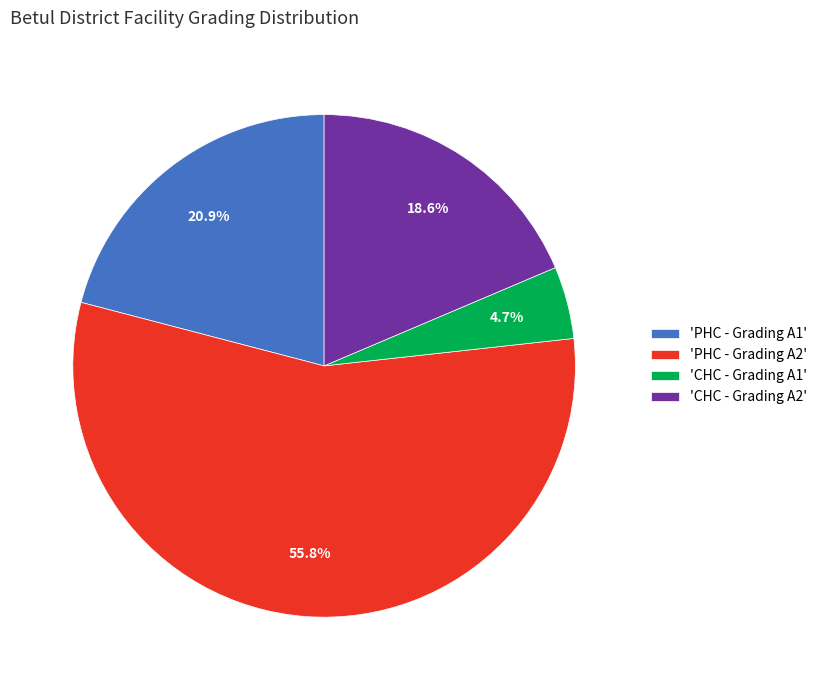

How many slices are in this pie chart?

4